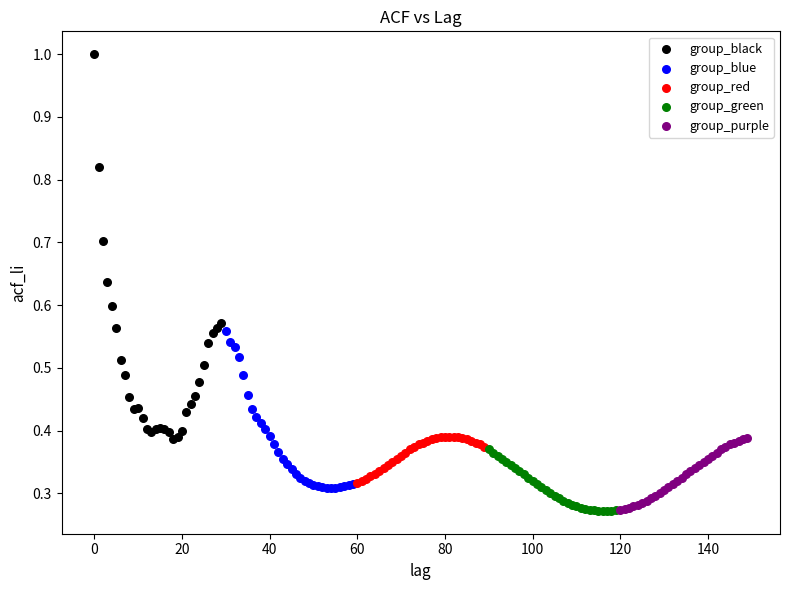

Which series reaches the maximum Y coordinate?

group_black